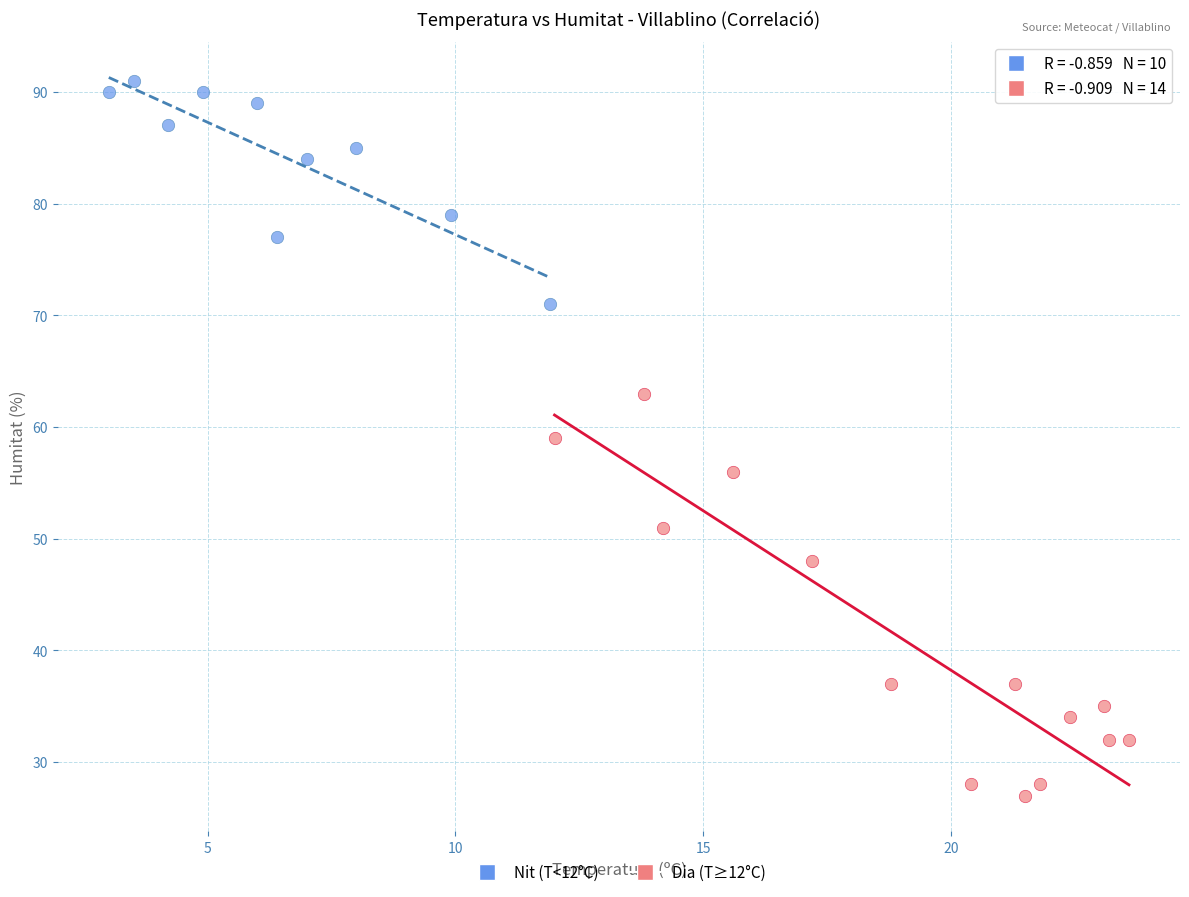

What are all the series names shown in the legend?

Nit (T<12°C), Dia (T≥12°C)